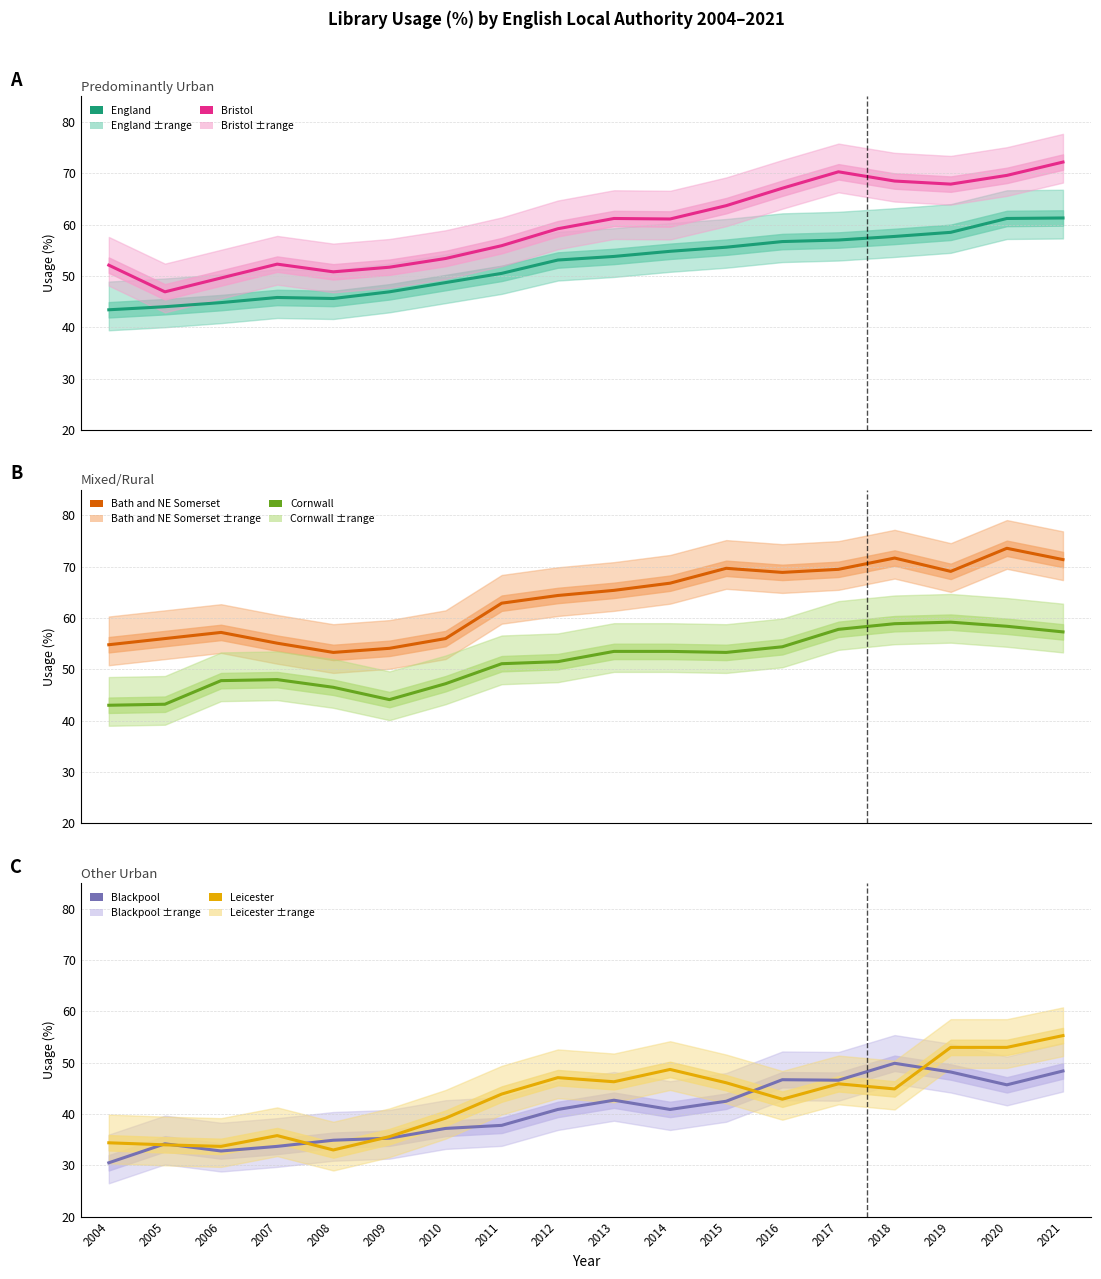

True or false: England and Leicester intersect in this chart.

False